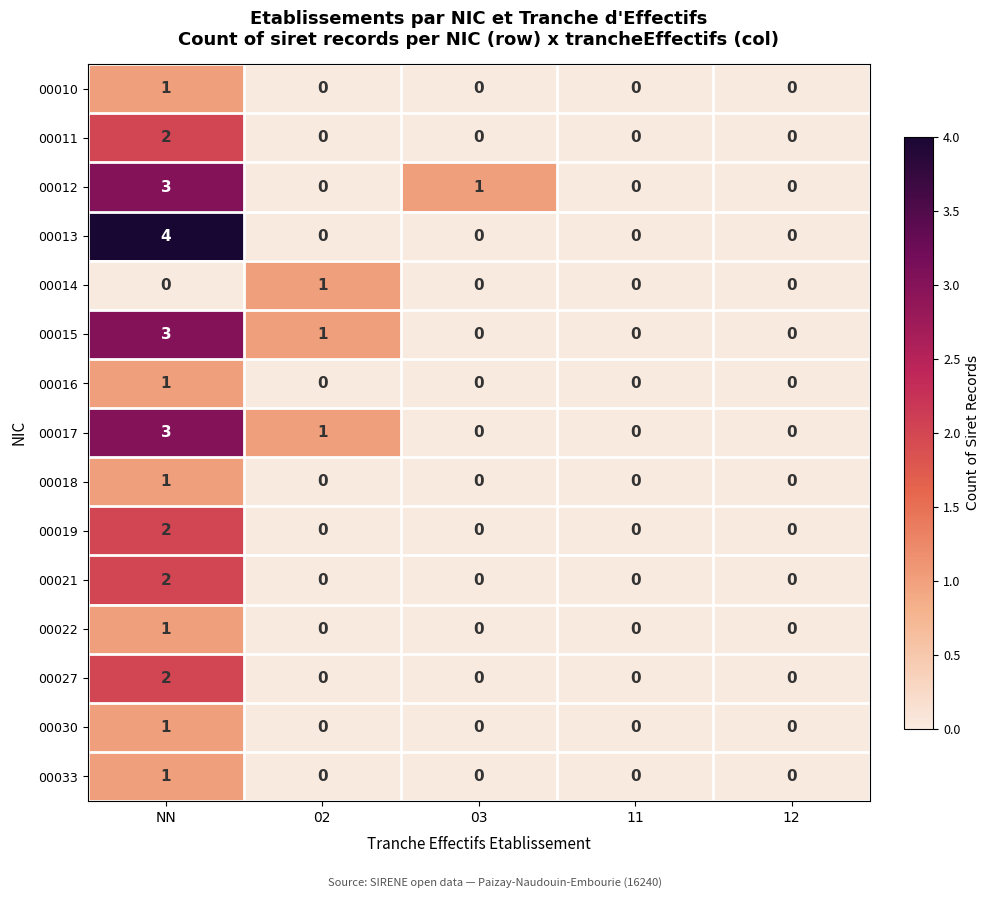

What is the greatest value displayed?

4